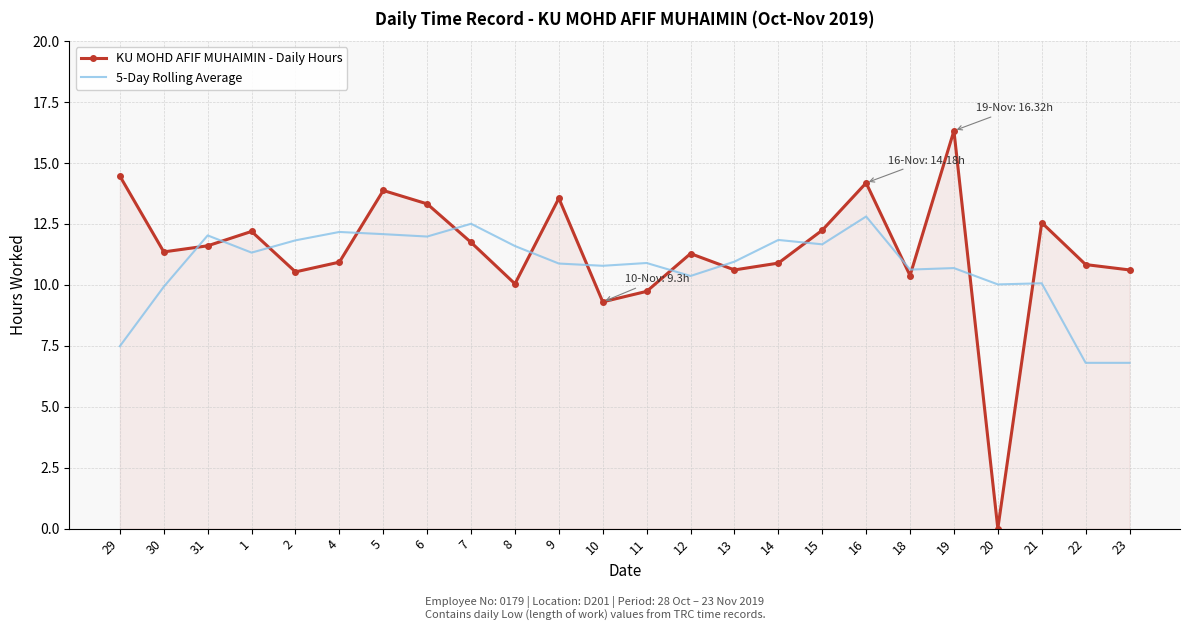

What is the total value across all series at 30?

21.3